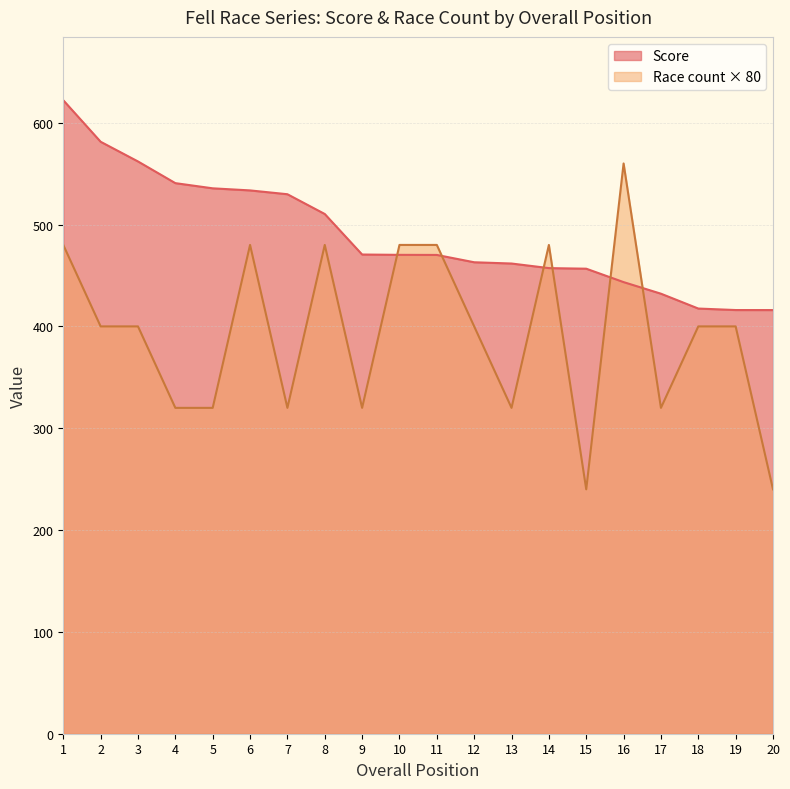

Which series has the largest total across all categories?

Score